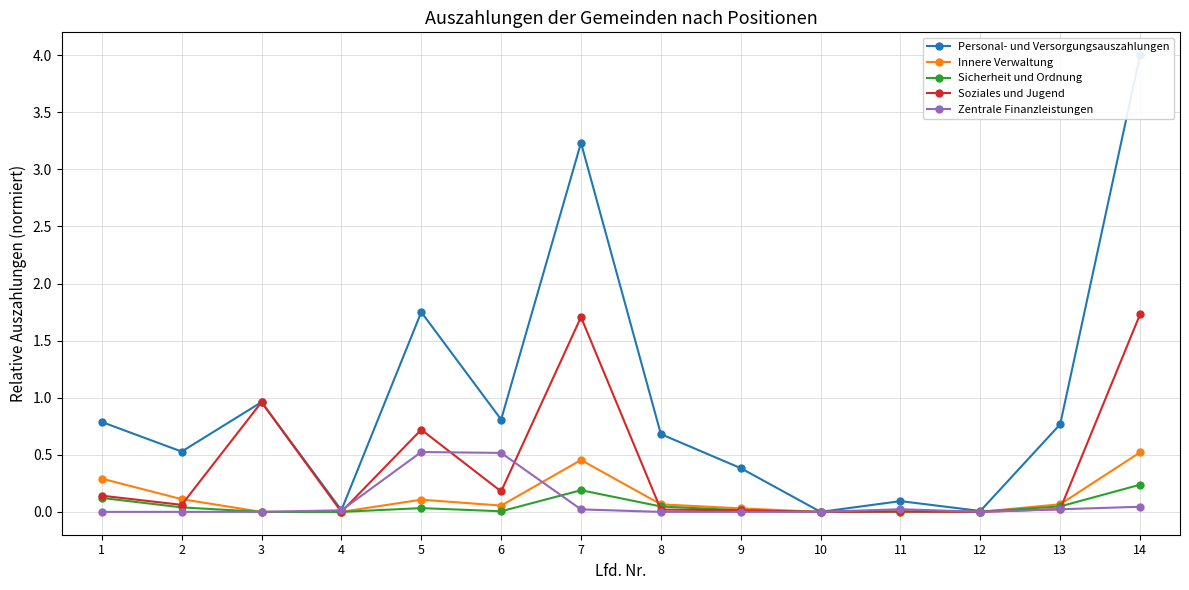

Which series has the largest total across all categories?

Personal- und Versorgungsauszahlungen